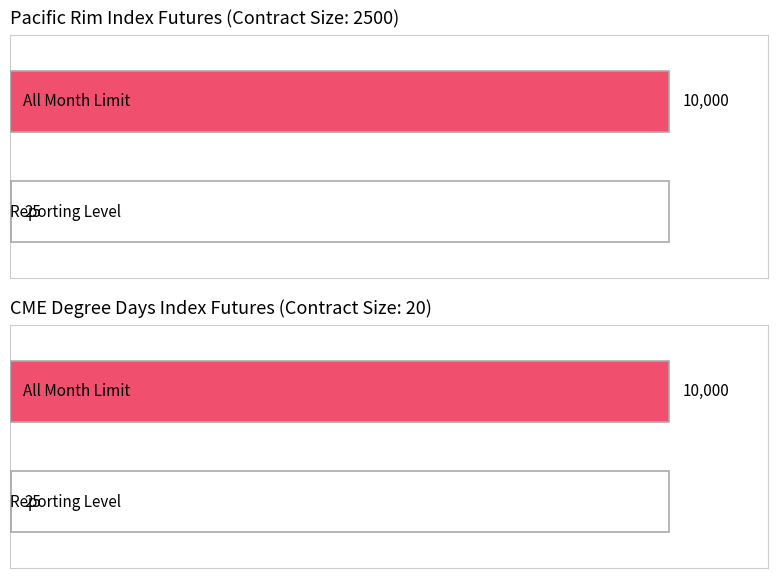

What is the lowest value of the Reporting Level series?

25